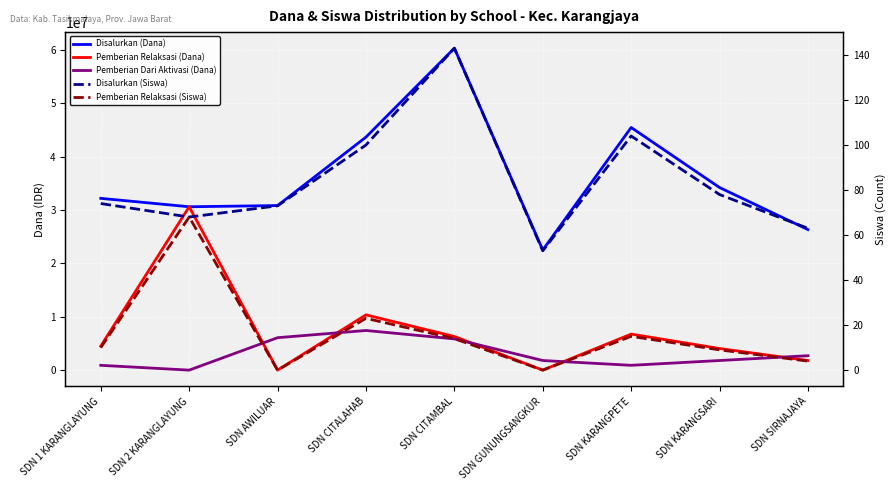

At which category does Pemberian Relaksasi (Dana) reach its first local peak?

SDN 2 KARANGLAYUNG